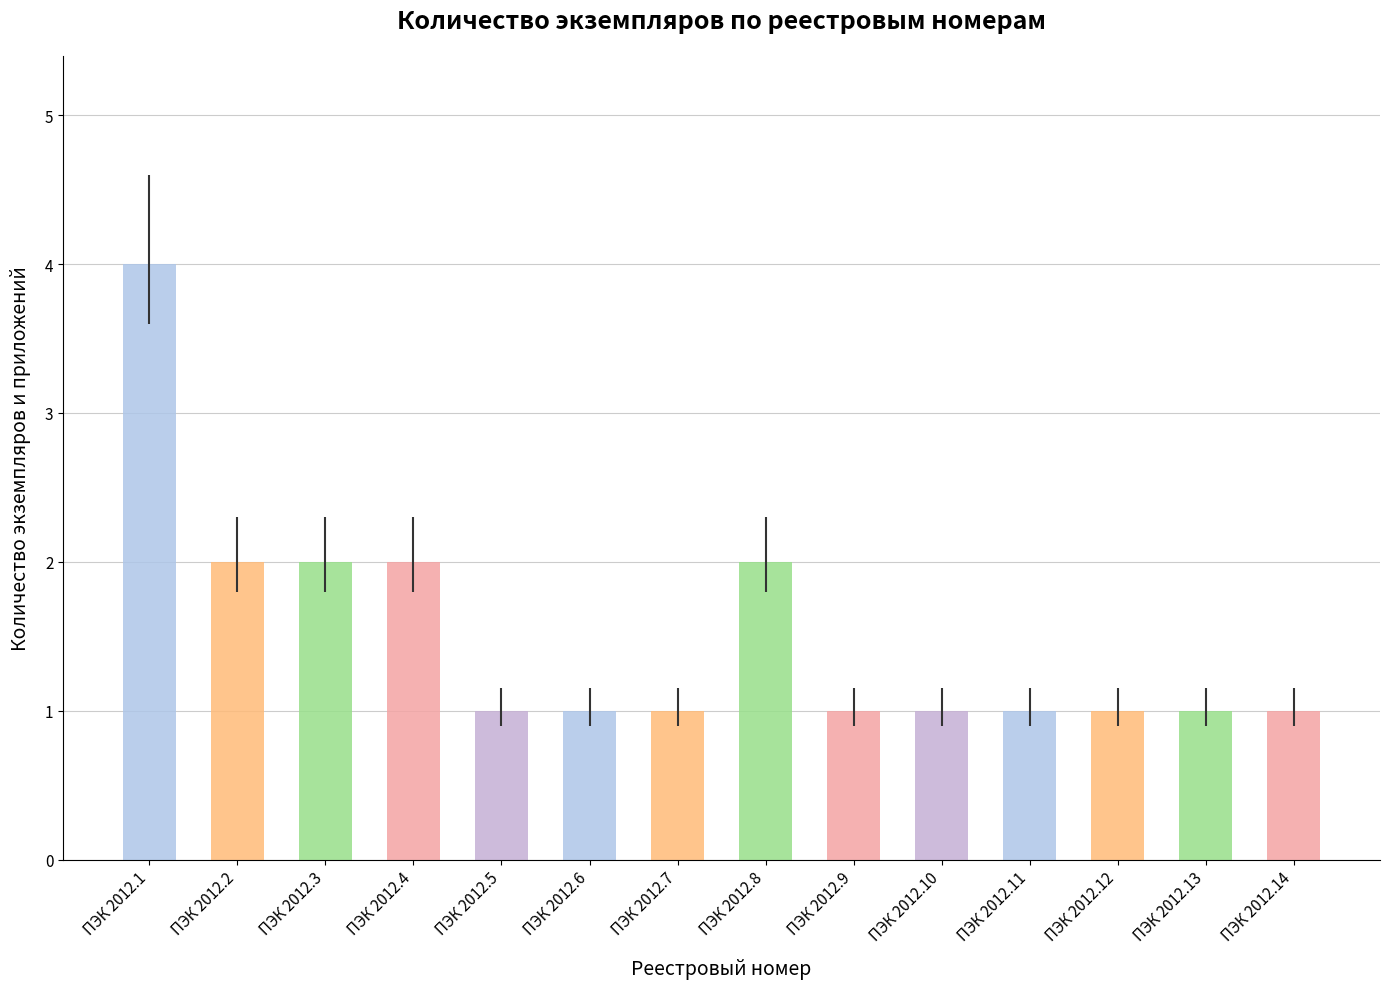

Which category has the highest value across all series?

ПЭК 2012.1